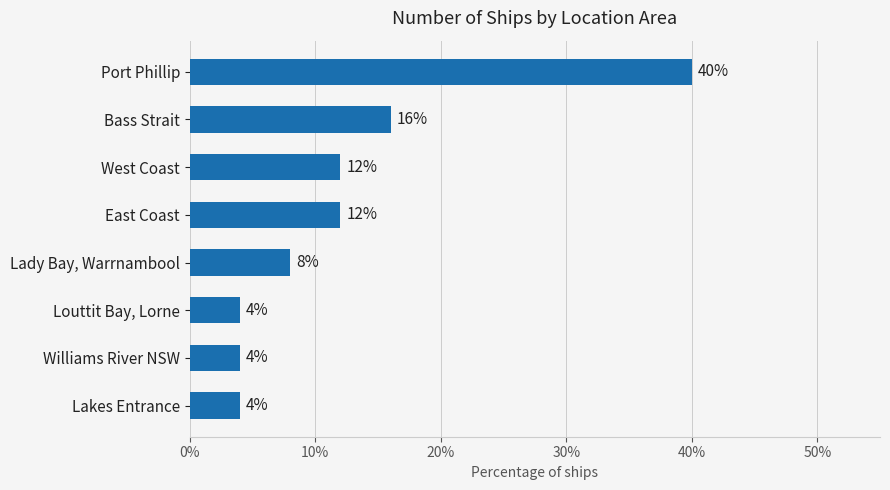

What is the difference between the values at Bass Strait and Williams River NSW?

12